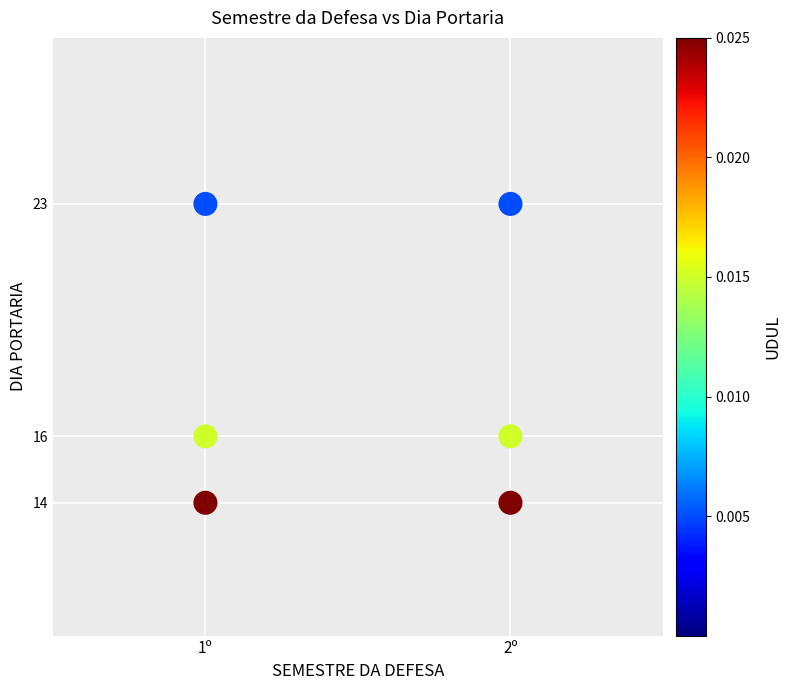

Across all data points, what is the average Y value?

18